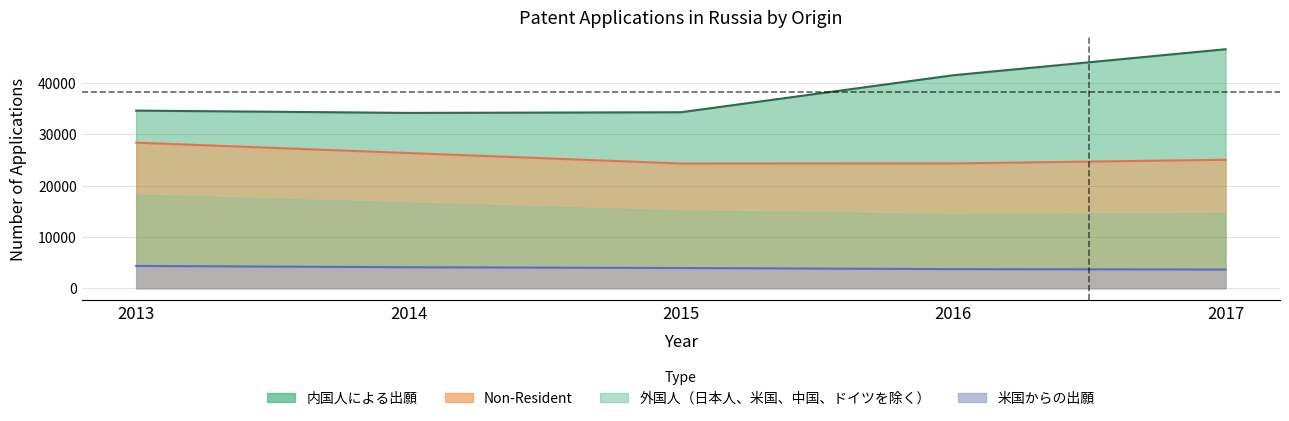

What is the average value of the 米国からの出願 series?

3949